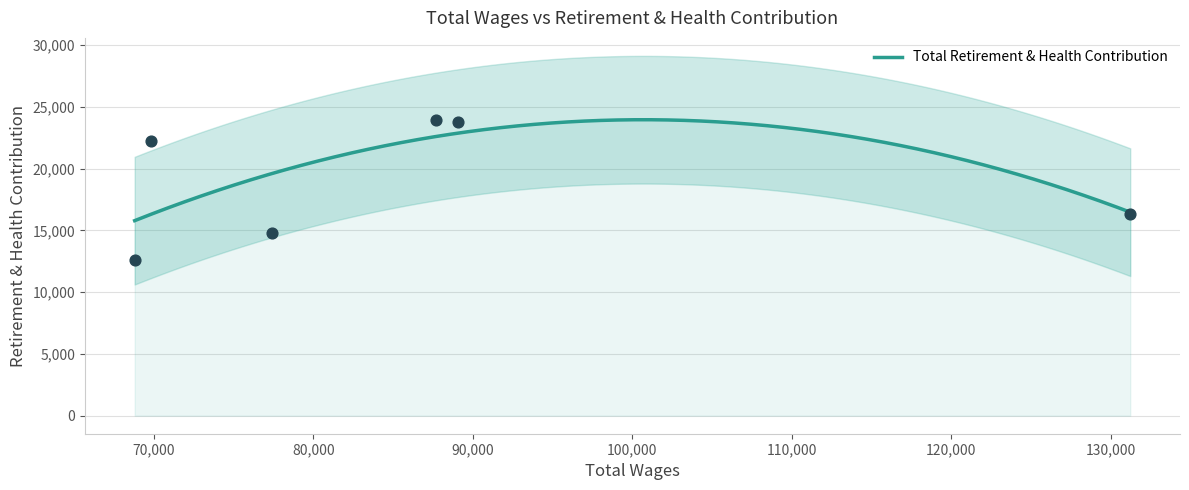

Which has a higher value, 87694.0 or 89089.0?

87694.0